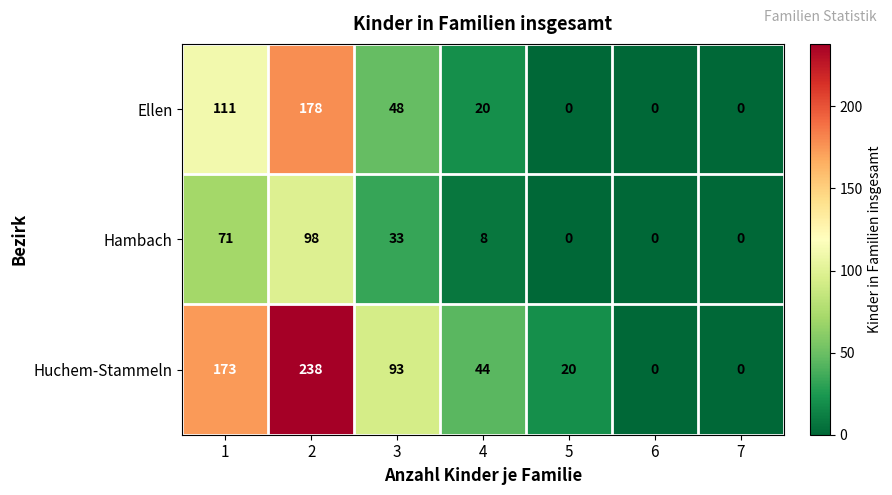

Between 1 and 7, which series saw the biggest shift?

Huchem-Stammeln